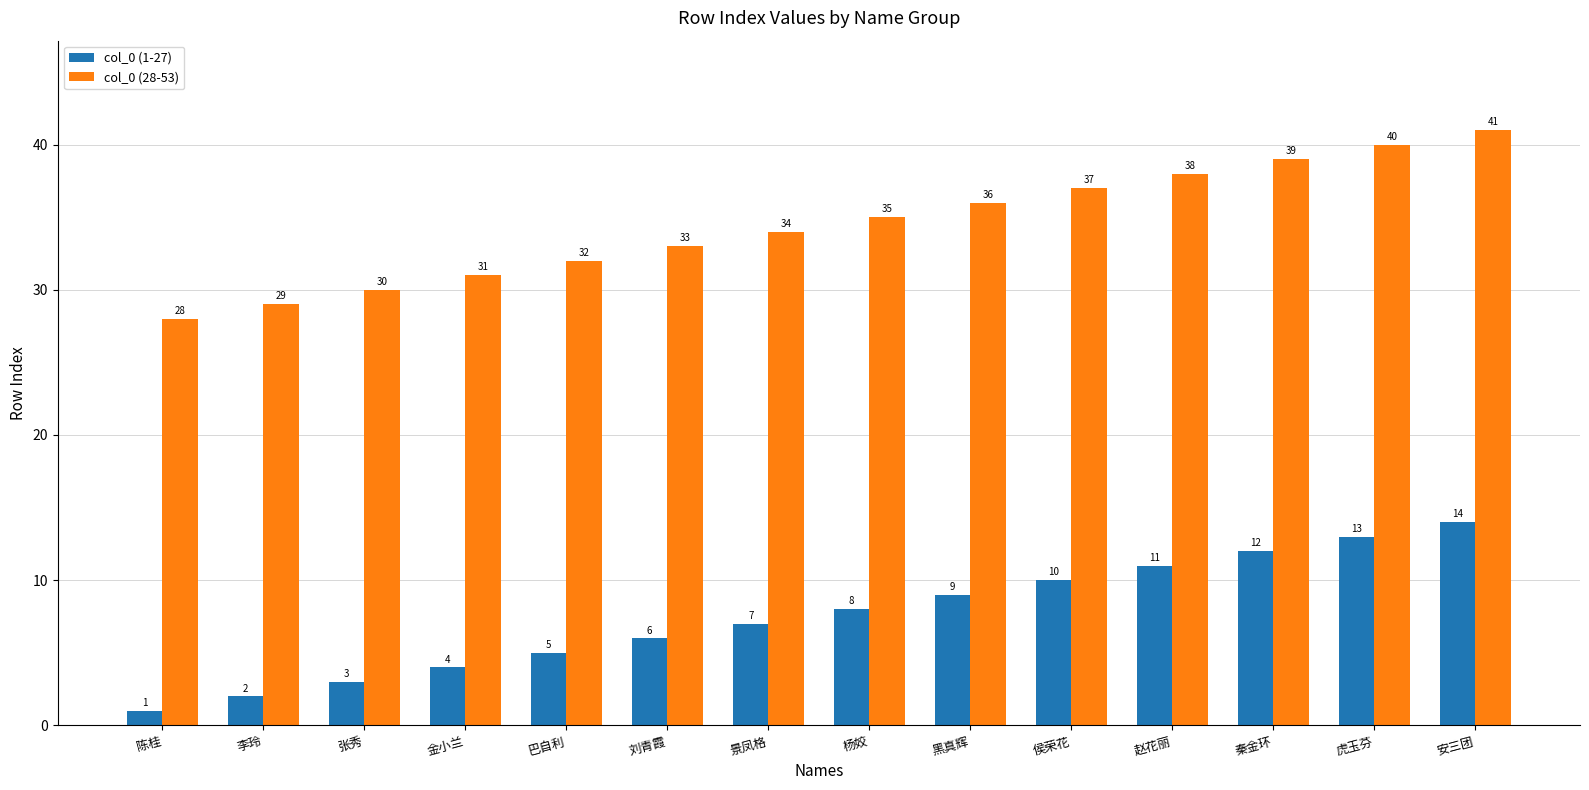

At 张秀, list the series in order from largest to smallest.

col_0 (28-53), col_0 (1-27)